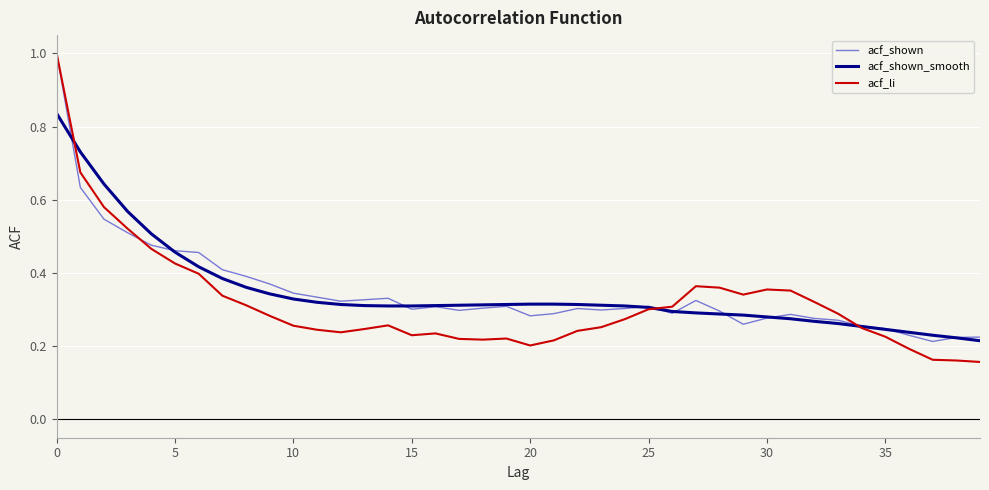

Which series has the largest range (max minus min)?

acf_li